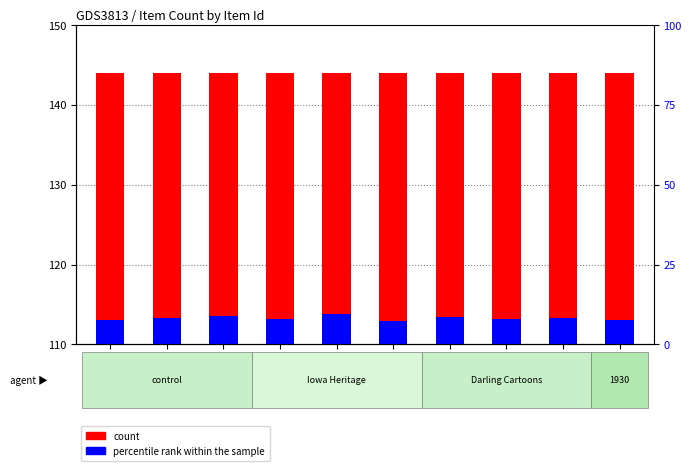

List the series in order of their overall mean, highest first.

count, percentile rank within the sample